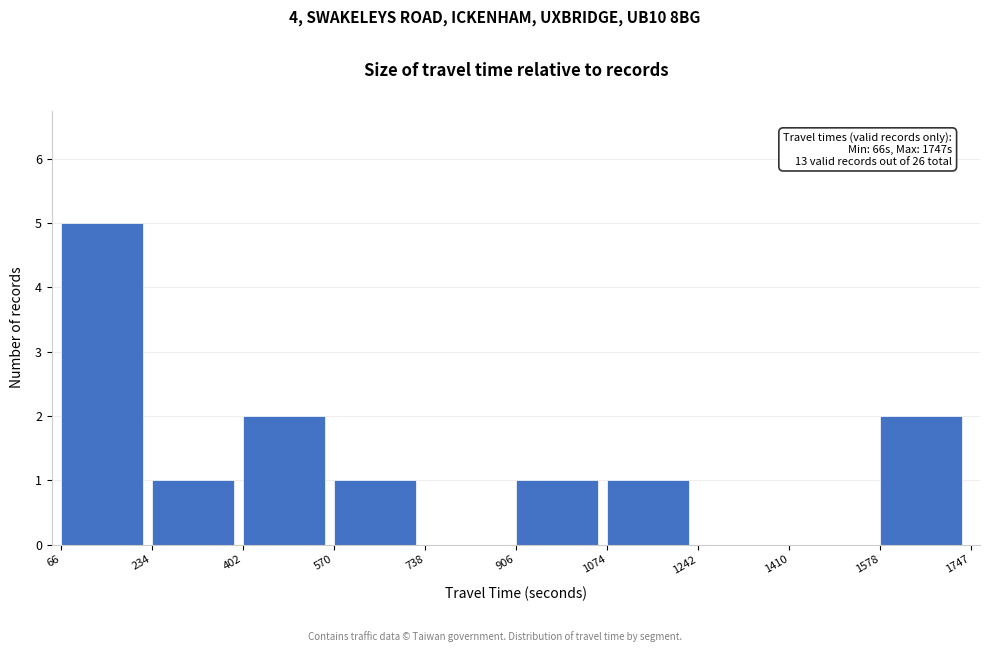

Over which range of the x-axis is the bar tallest?

66 to 234